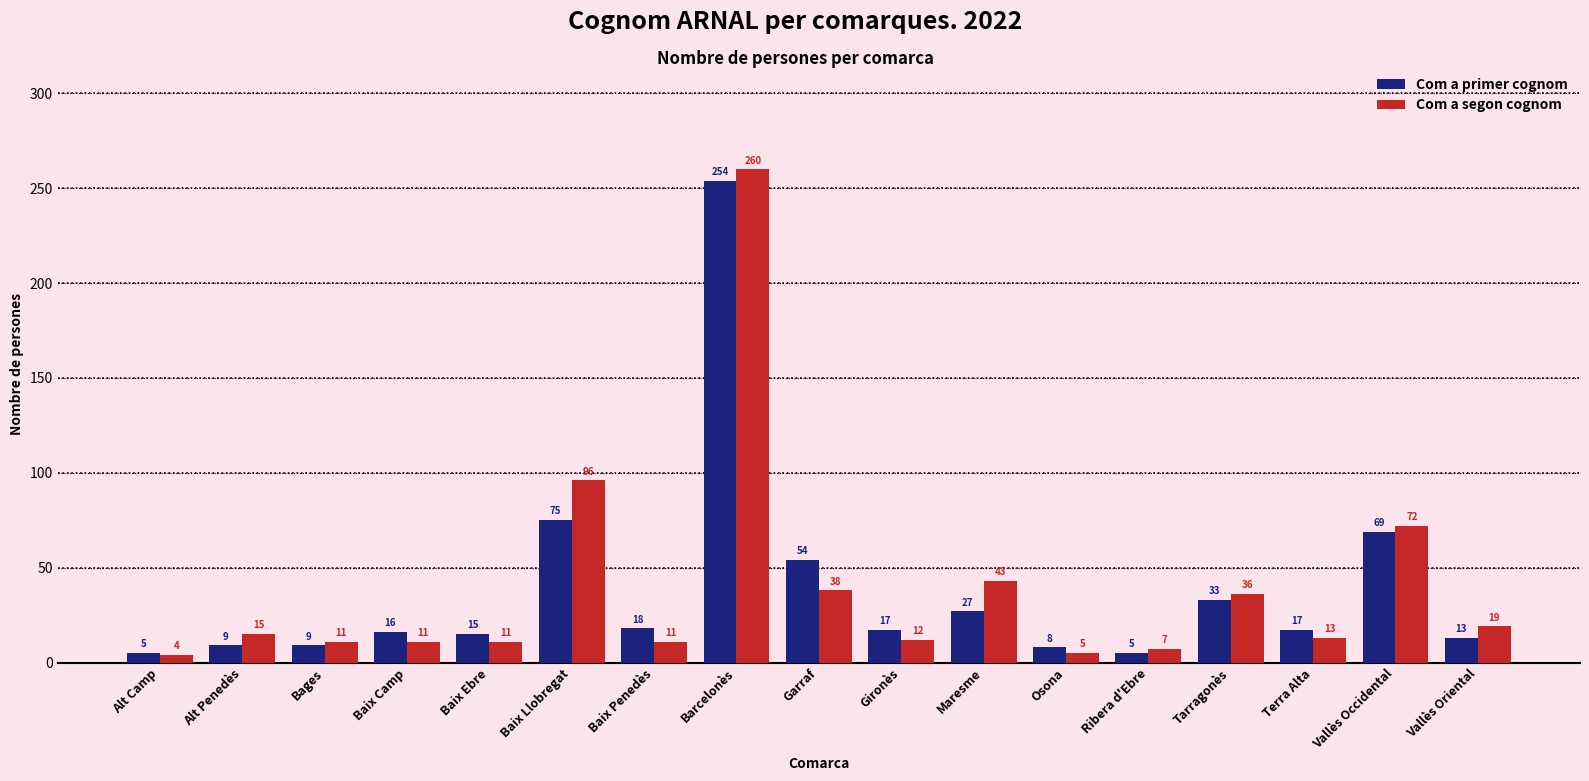

At Baix Penedès, list the series in order from smallest to largest.

Com a segon cognom, Com a primer cognom